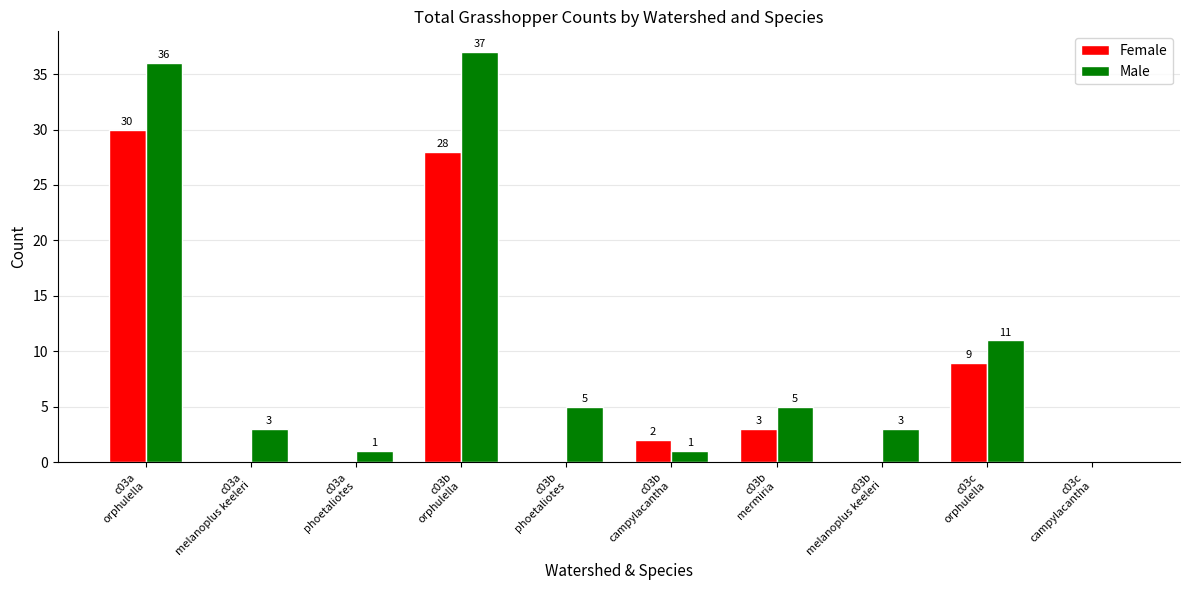

The Male series shows 6 at c03c
orphulella. True or false?

False